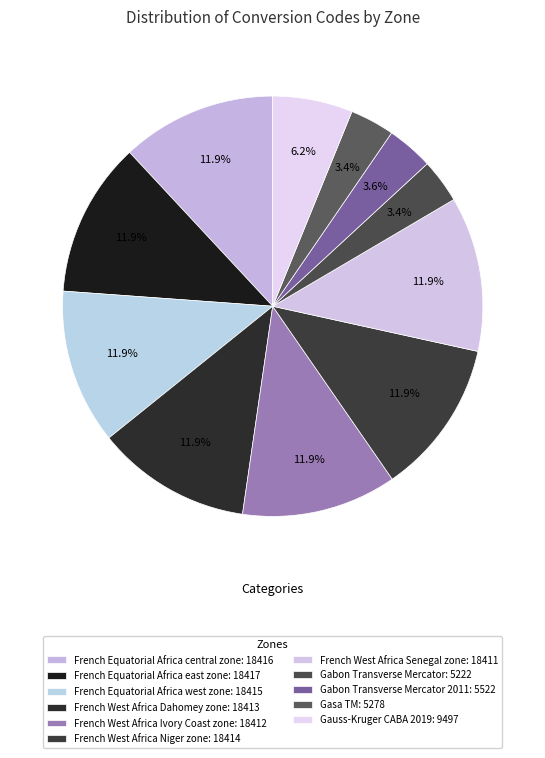

How many segments does this pie chart have?

11